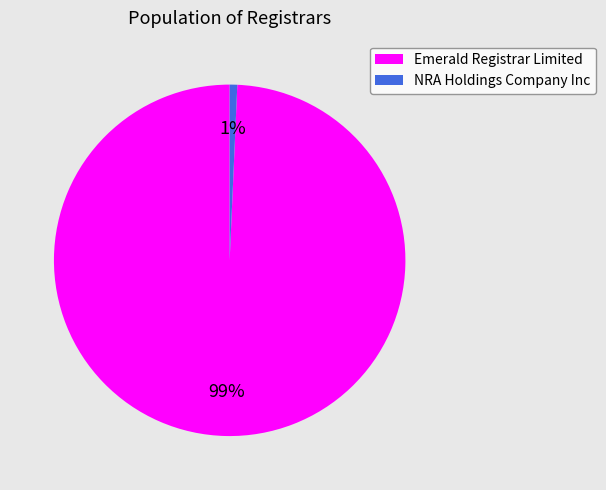

The NRA Holdings Company Inc slice represents 1% of the pie. True or false?

True